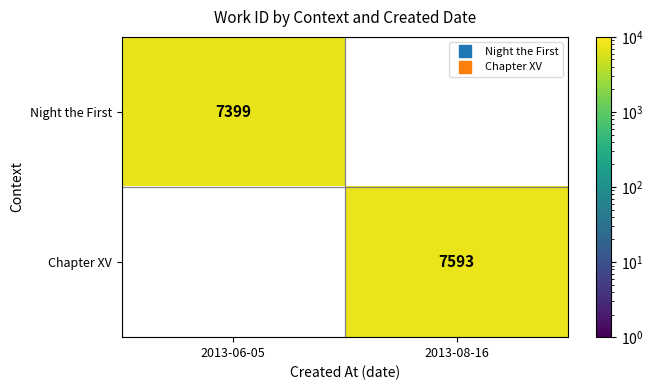

Which has a higher value, 2013-06-05 or 2013-08-16?

2013-08-16